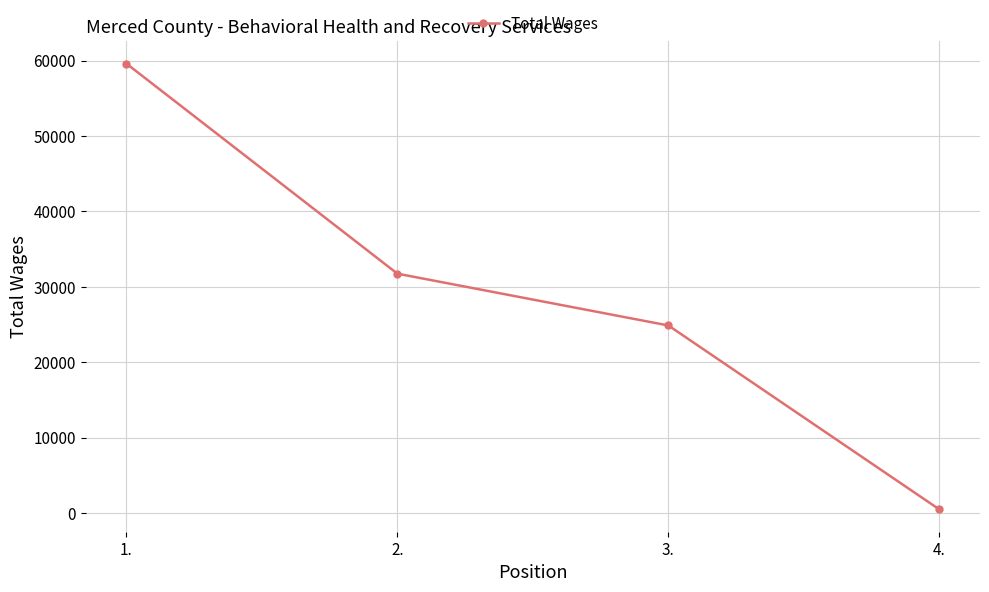

Count the number of categories in the chart.

4